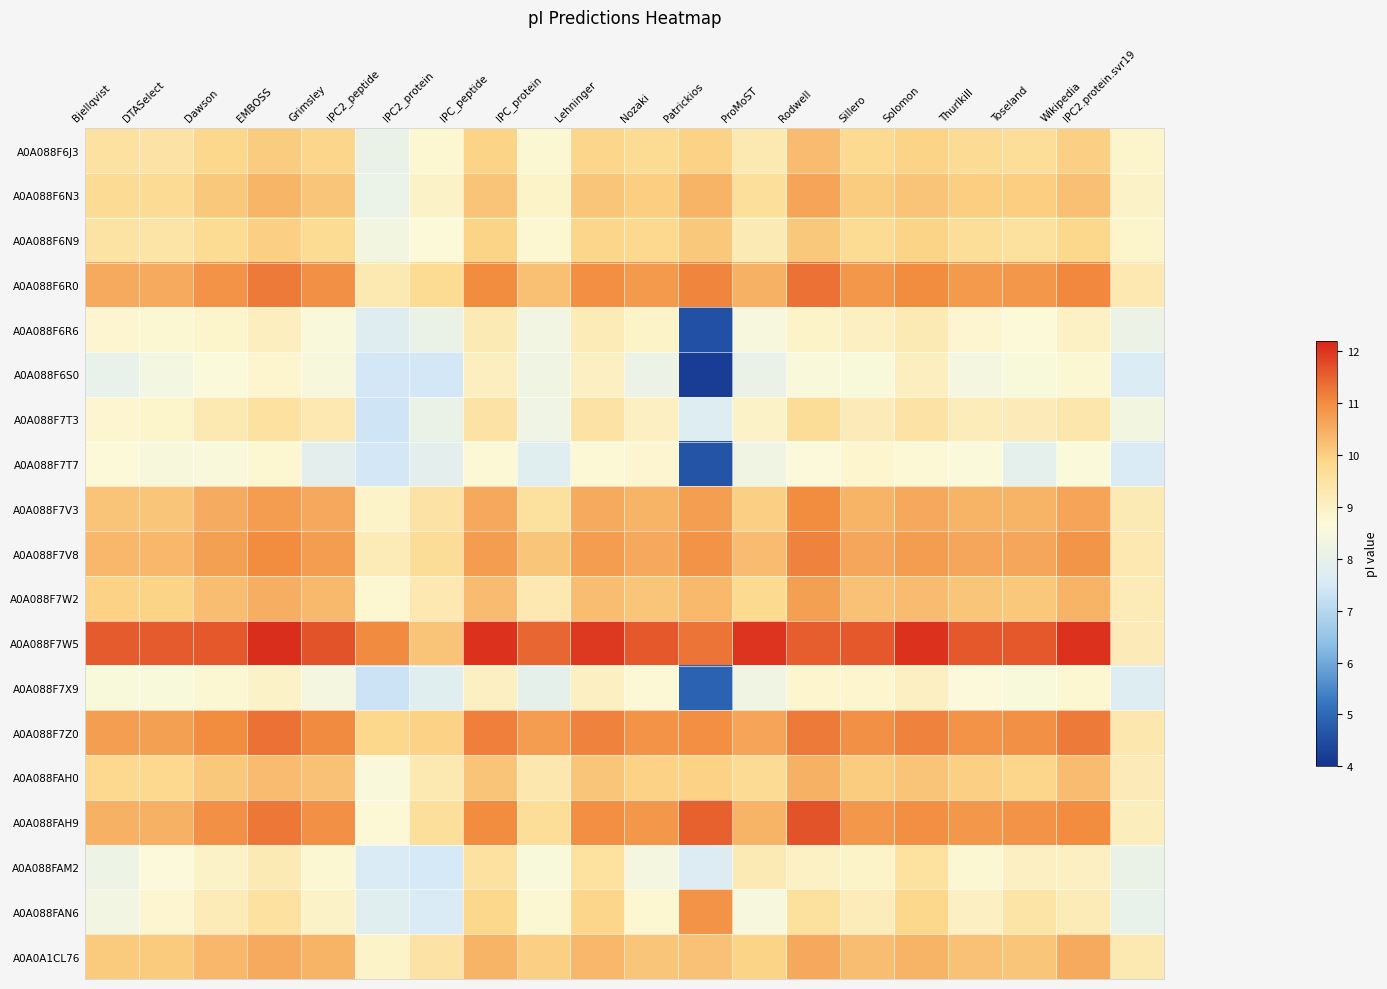

List the series in order of their peak value, highest first.

A0A088F7W5, A0A088FAH9, A0A088F6R0, A0A088F7Z0, A0A088F7V8, A0A088F7V3, A0A088FAN6, A0A088F7W2, A0A088F6N3, A0A0A1CL76, A0A088FAH0, A0A088F6J3, A0A088F6N9, A0A088F7T3, A0A088FAM2, A0A088F6R6, A0A088F6S0, A0A088F7X9, A0A088F7T7